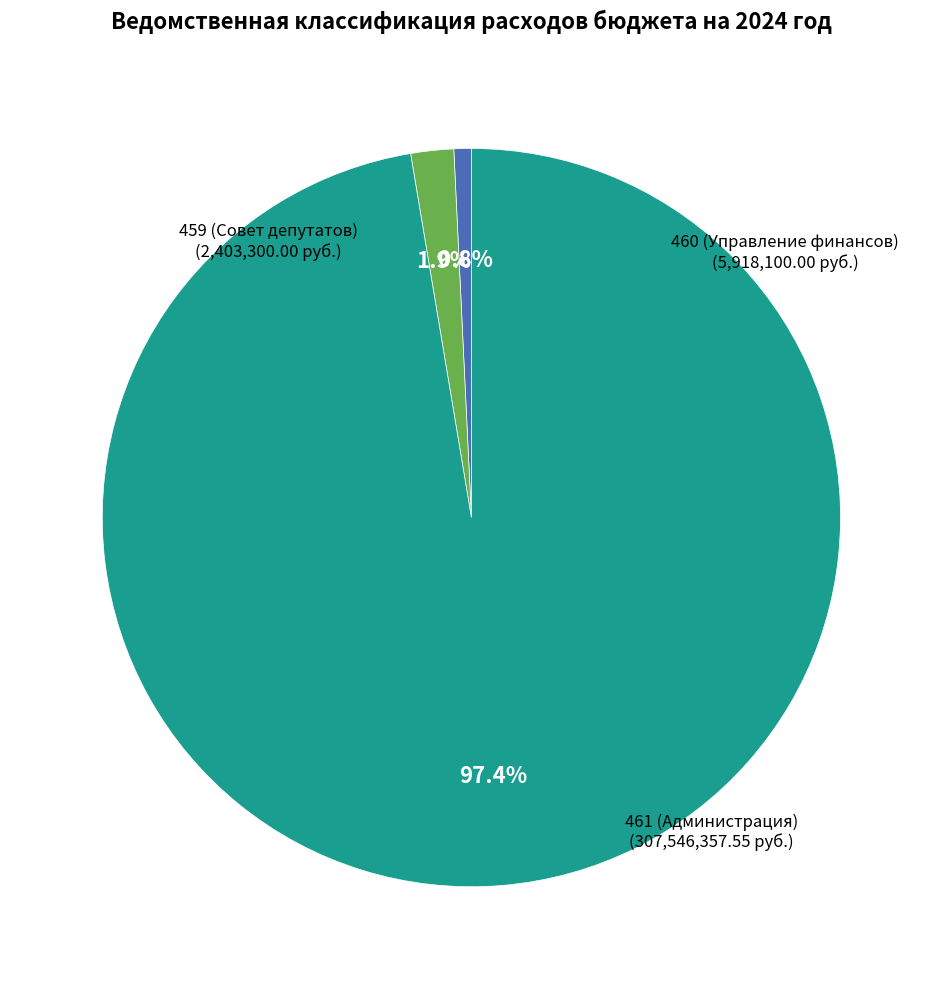

Does any single category account for the majority?

Yes